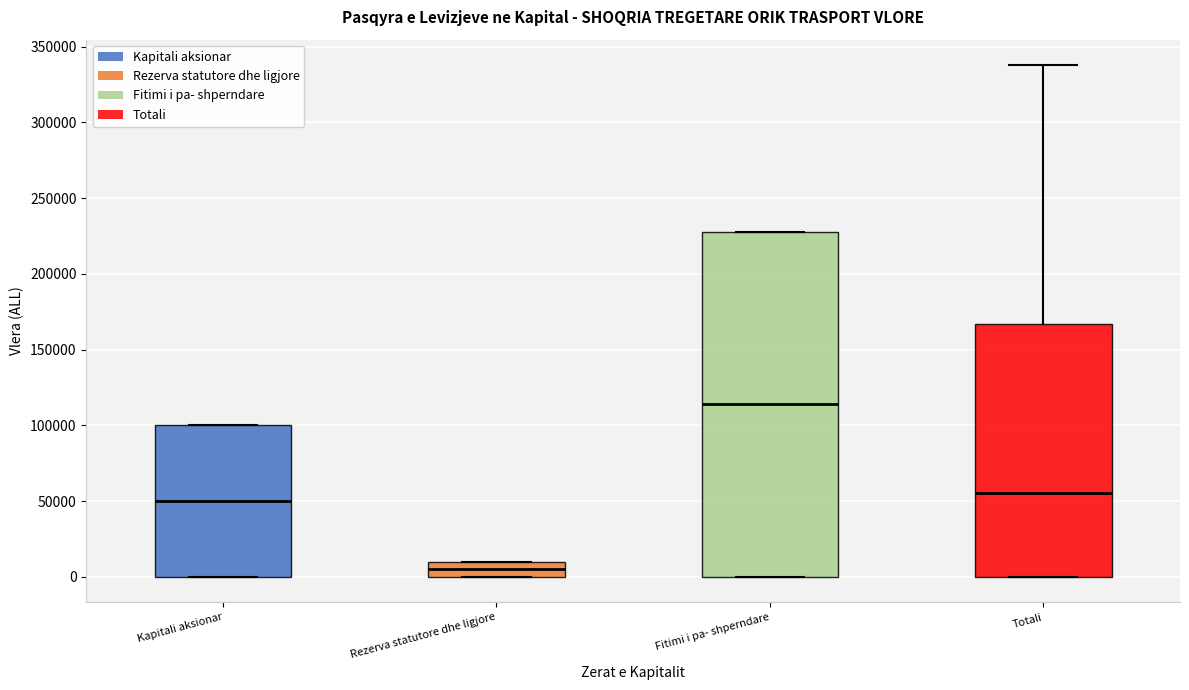

Reading left to right, read every box against the y-axis: the position of its median line, the range the box covers, and the ends of its whiskers. The values are not printed on the chart, so give them approximately, as read against the axis.

Kapitali aksionar: median 50000, box 0 to 100000, whiskers 0 to 100000
Rezerva statutore dhe ligjore: median 5000, box 0 to 10000, whiskers 0 to 10000
Fitimi i pa- shperndare: median 115000, box 0 to 230000, whiskers 0 to 230000
Totali: median 55000, box 0 to 165000, whiskers 0 to 340000